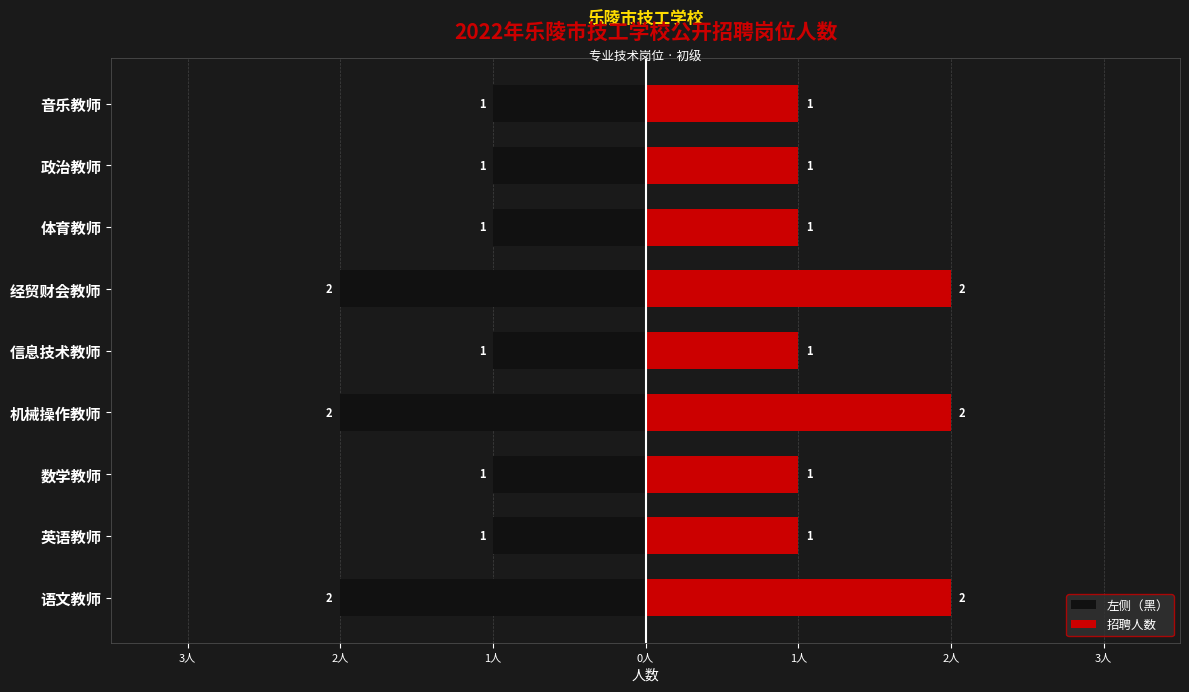

Is it true that 左侧（黑） equals -2 at 机械操作教师?

True